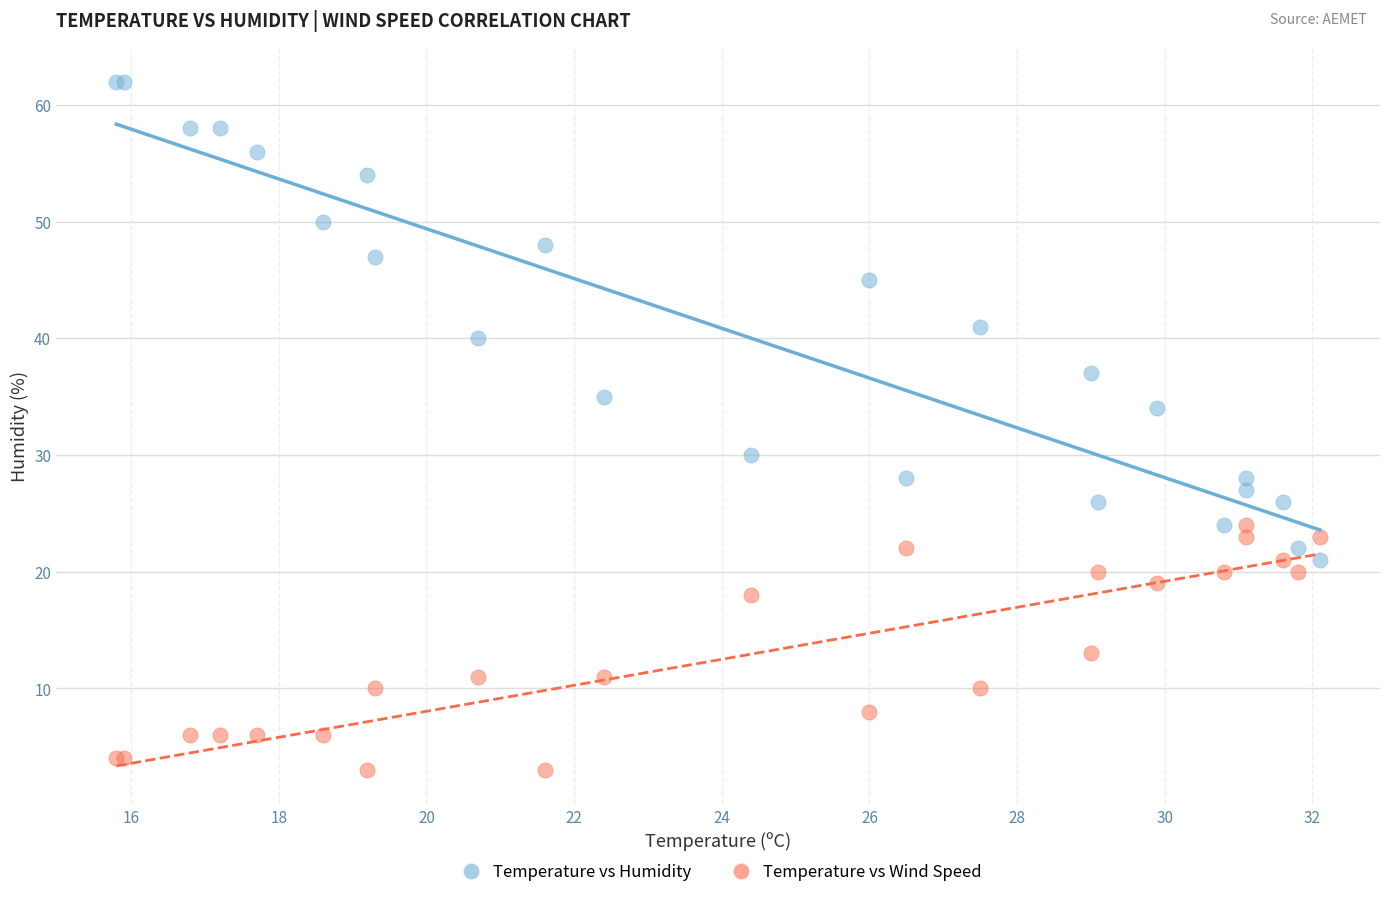

What are all the series names shown in the legend?

Temperature vs Humidity, Temperature vs Wind Speed